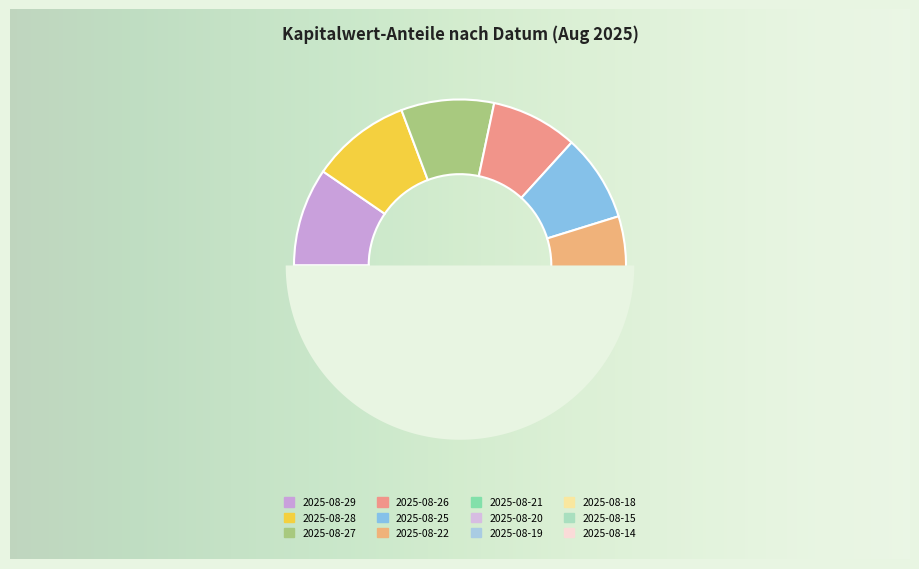

To the nearest percent, what percentage of the pie is 2025-08-26?

8%